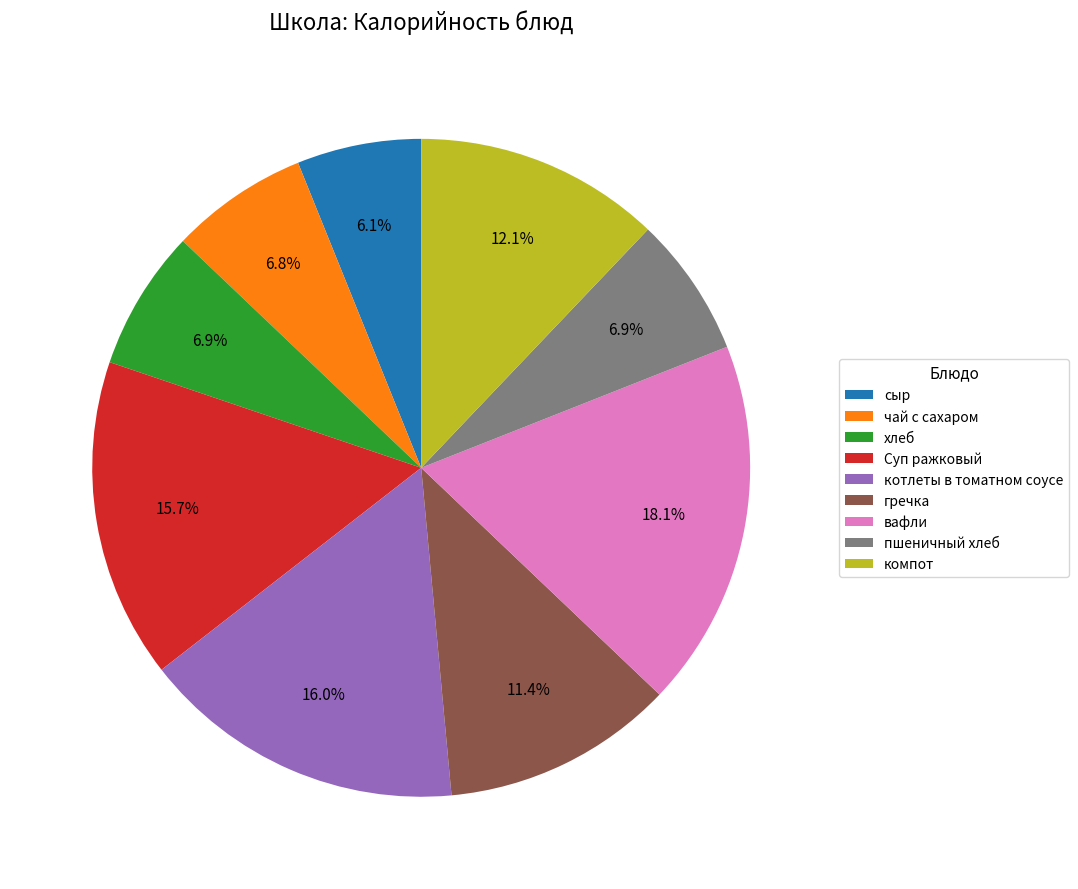

Does компот represent more than half of the total?

No